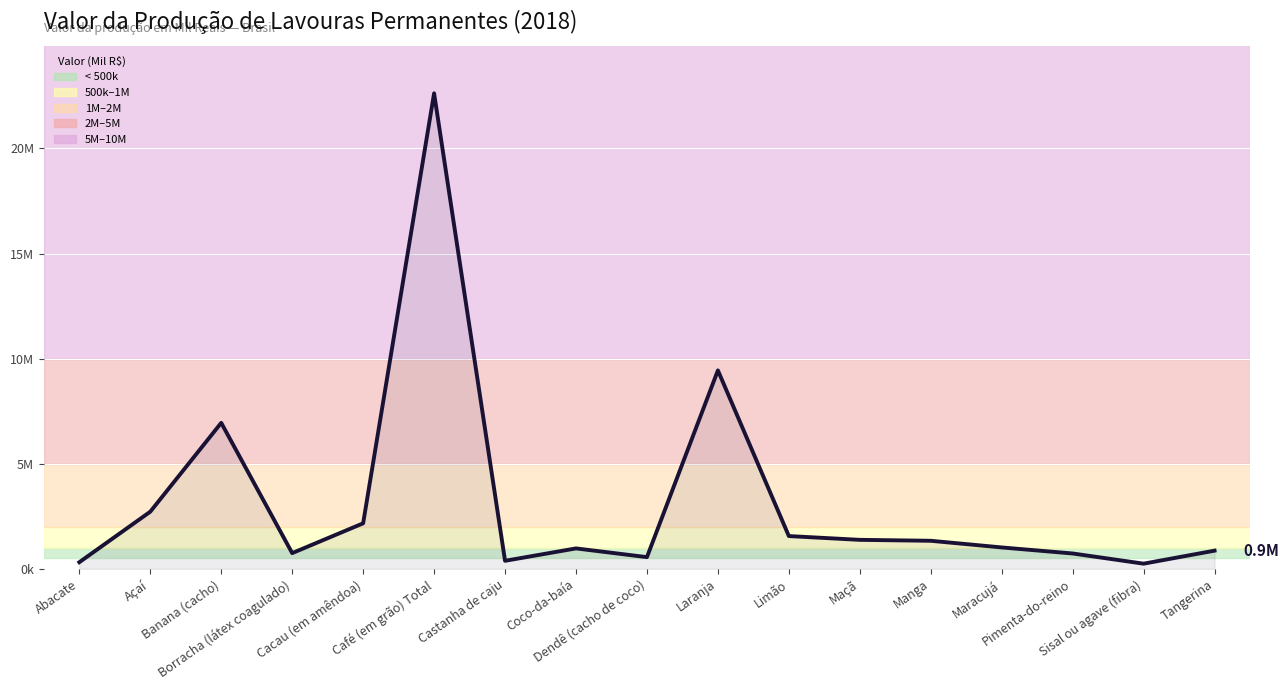

At which category does the chart reach its peak across all series?

Café (em grão) Total